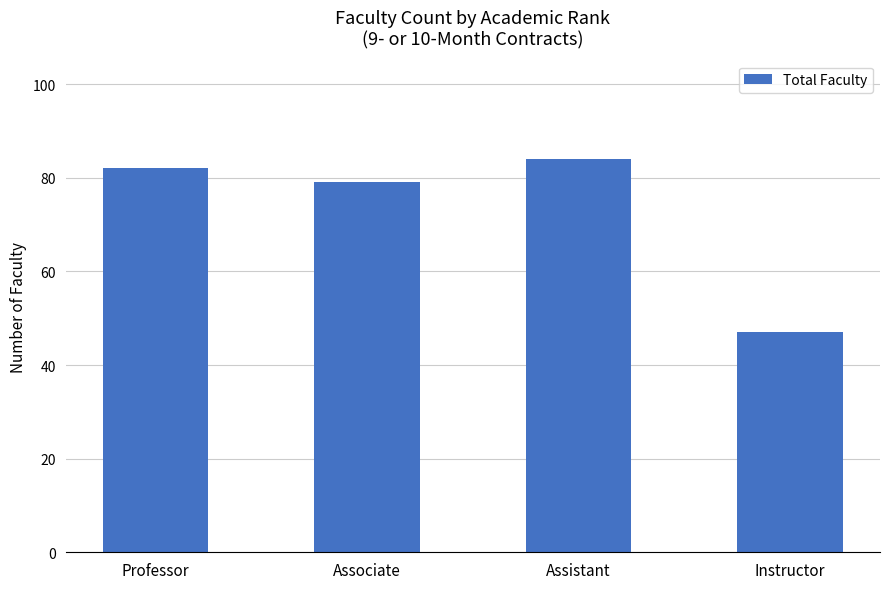

Where is the data nearest to the value 65?

Associate